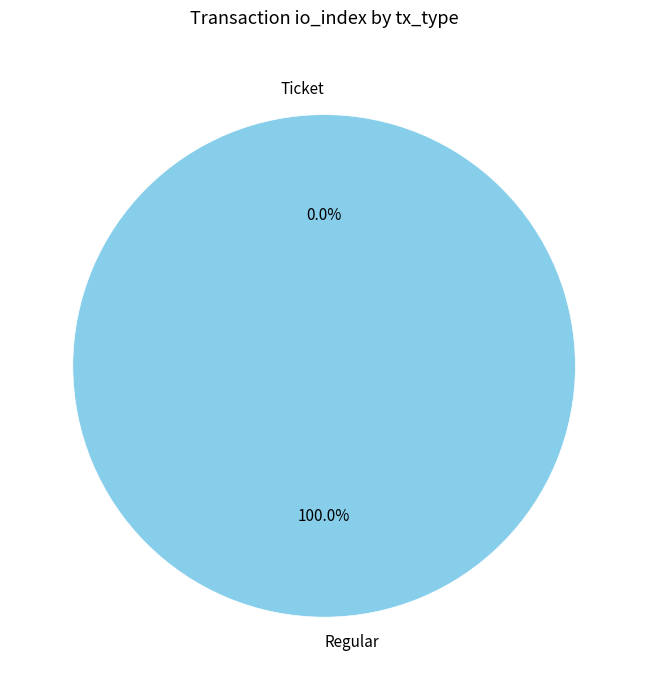

To the nearest percent, what is the difference between the largest and smallest slice percentages?

100%